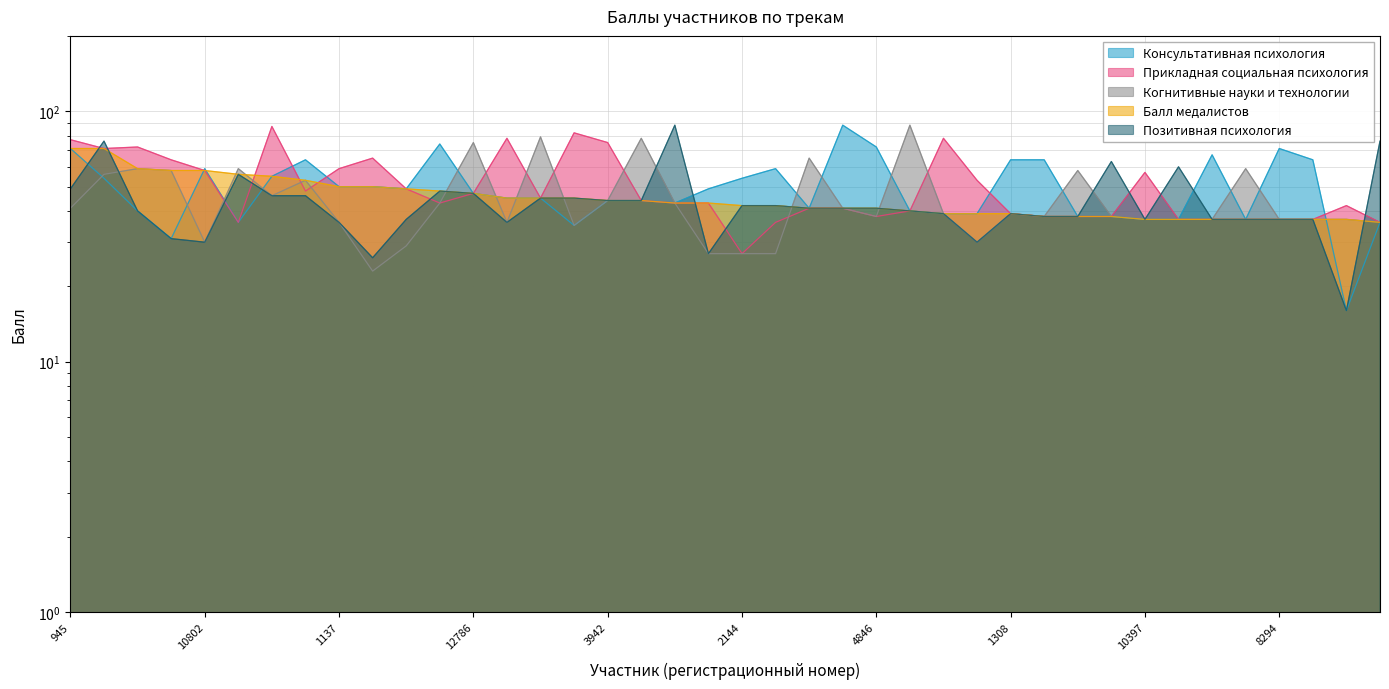

What is the minimum value shown in the chart?

16